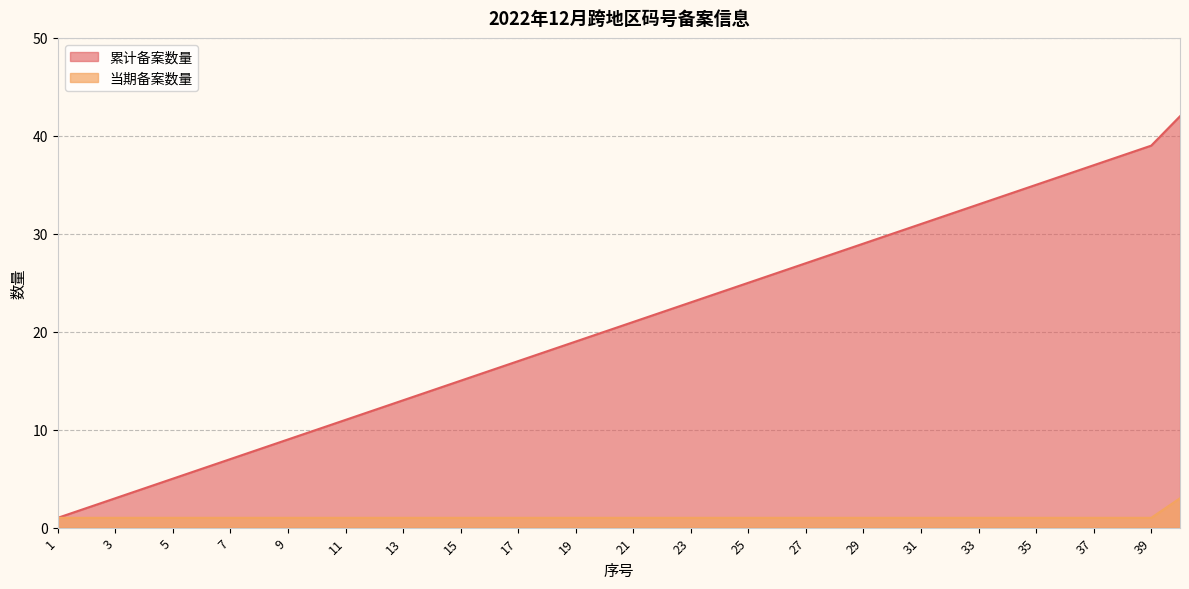

What is the value of the 累计备案数量 point at the 32nd from the left?

32